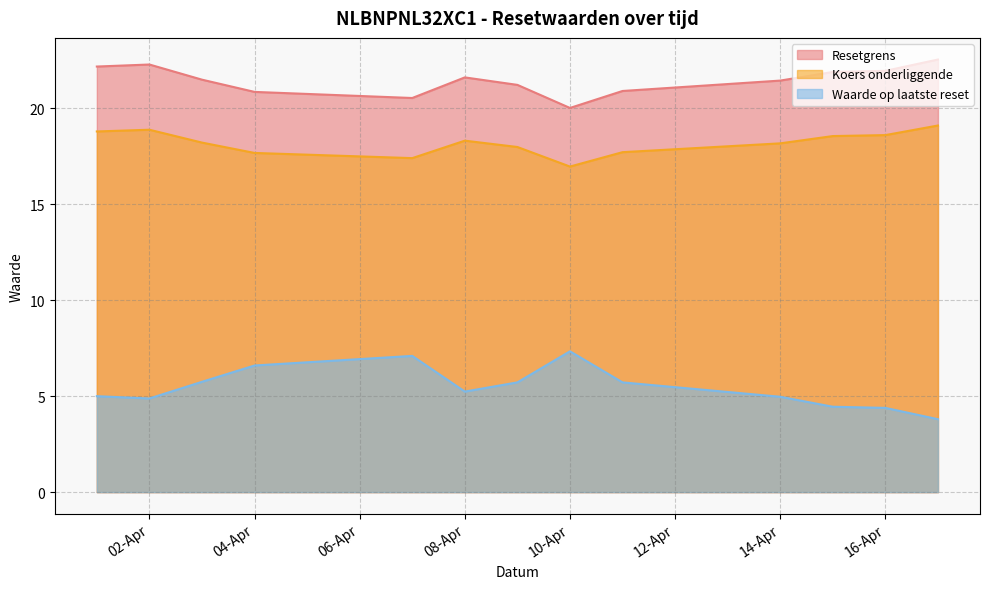

How many values in the Resetgrens series exceed 21?

9